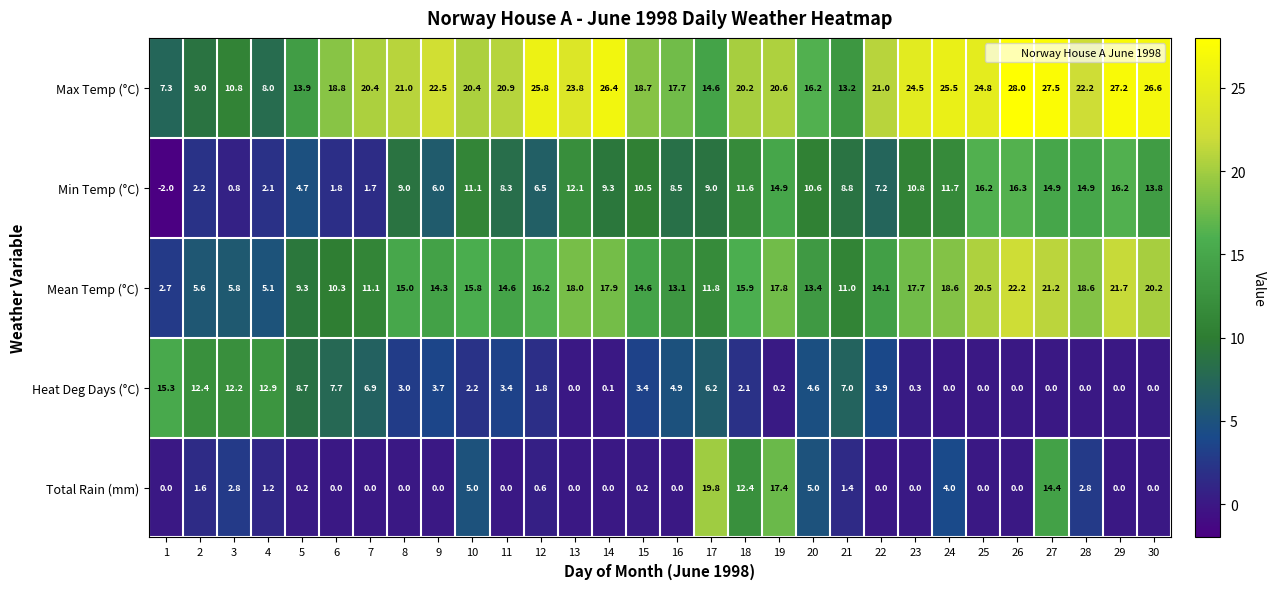

What is the difference between the Mean Temp (°C) values at 8 and 29?

6.7